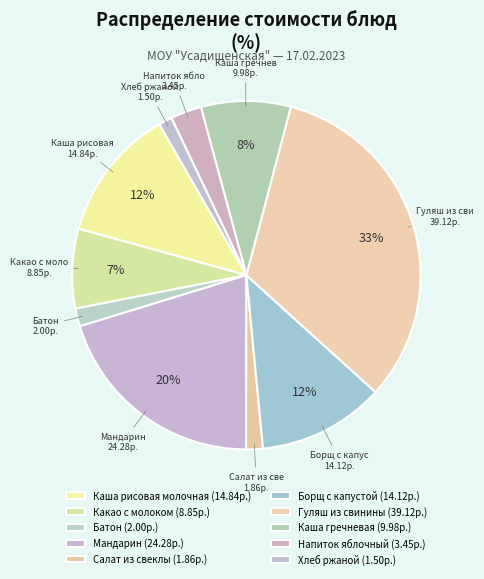

Does any single category account for the majority?

No